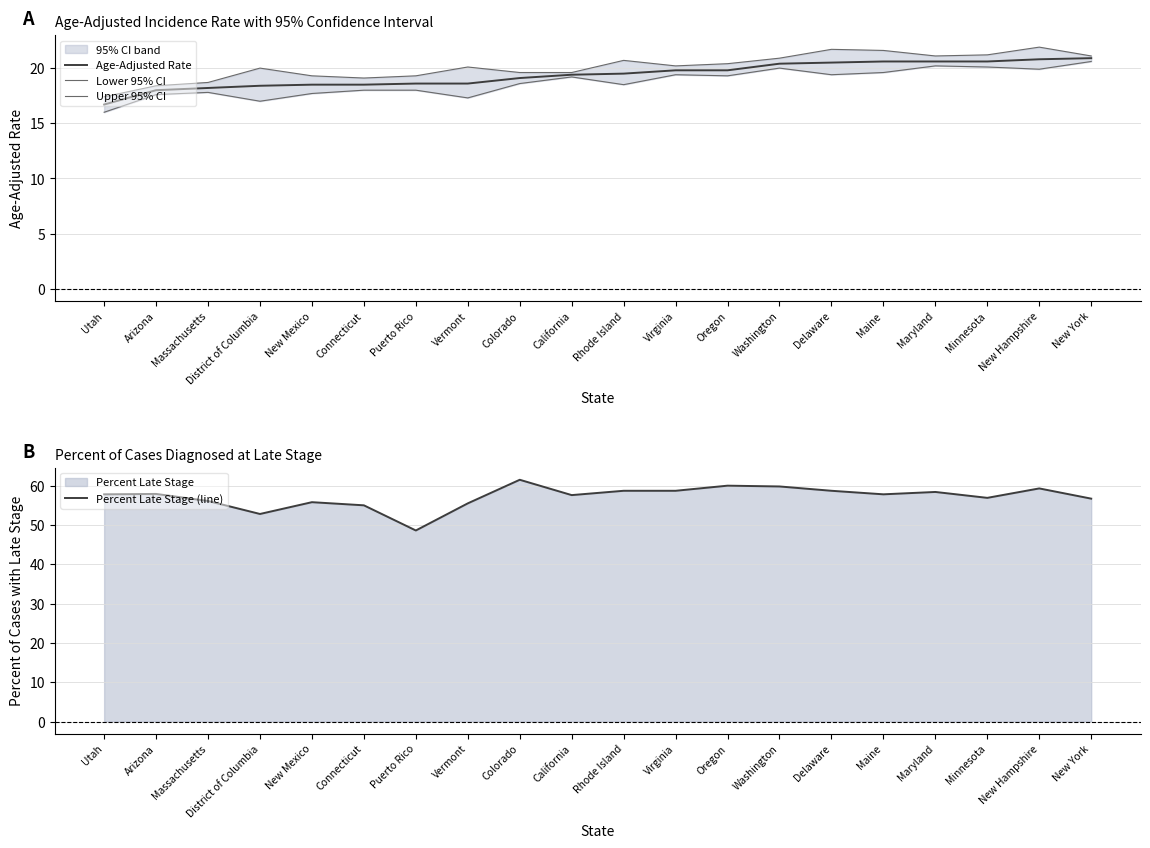

Which category has the highest value across all series?

Colorado